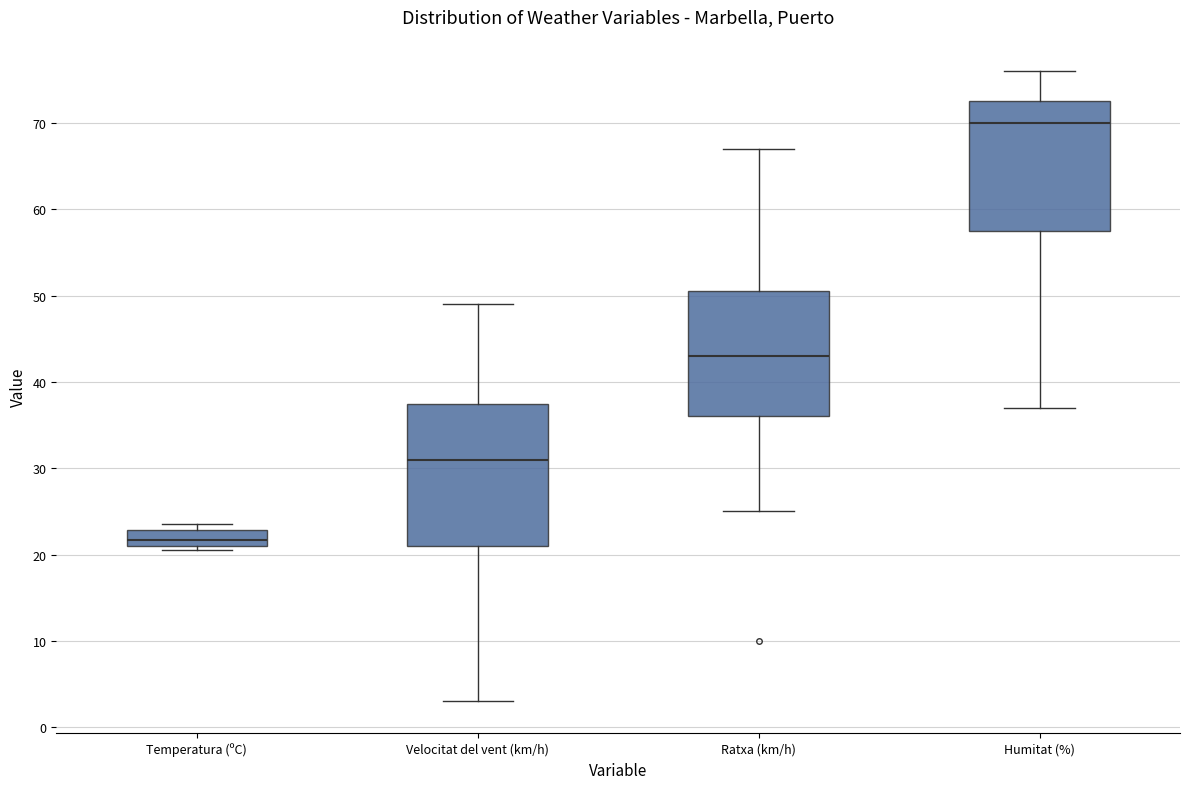

Where is the upper edge of the box for Ratxa (km/h) on the y-axis? The values are not printed on the chart, so give them approximately, as read against the axis.

51